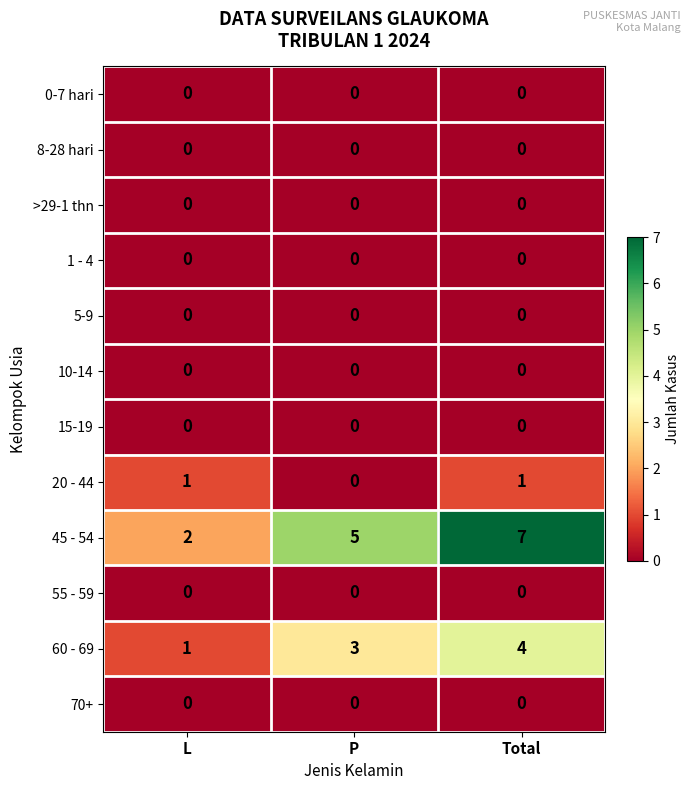

Between L and P, which series saw the biggest shift?

45 - 54